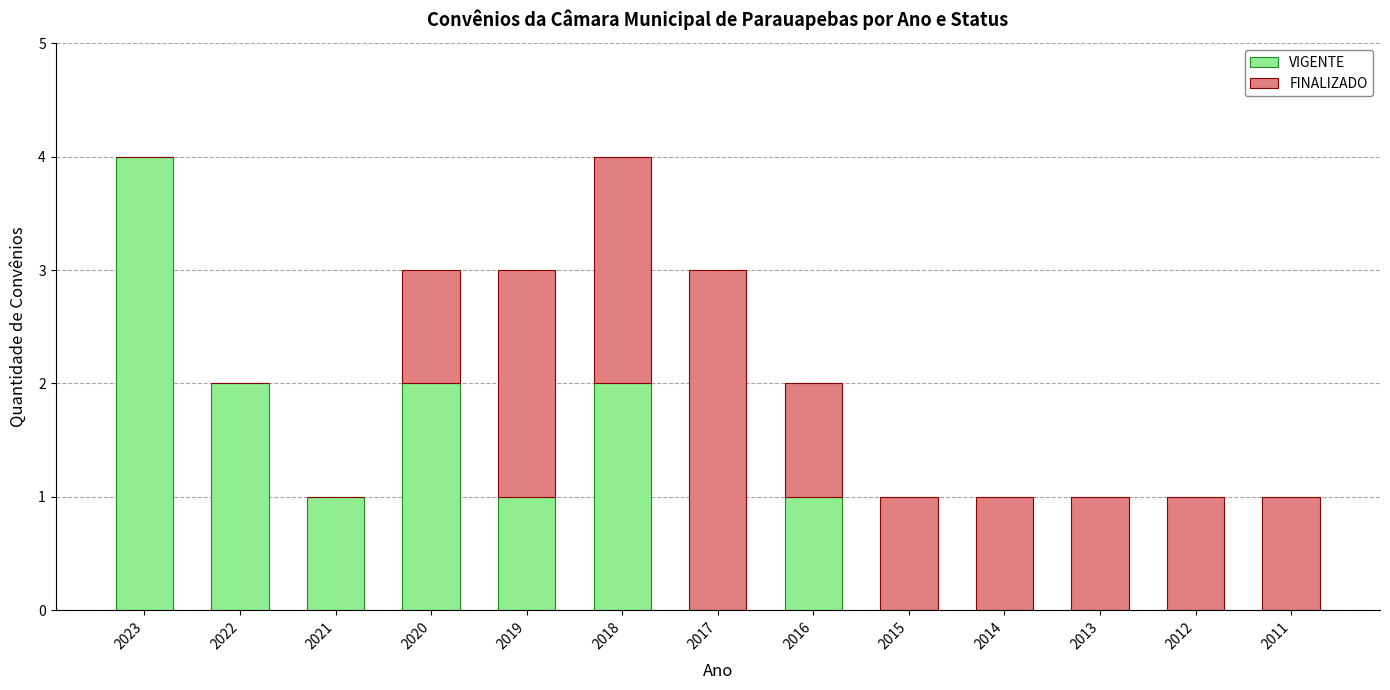

What is the highest value of the VIGENTE series?

4